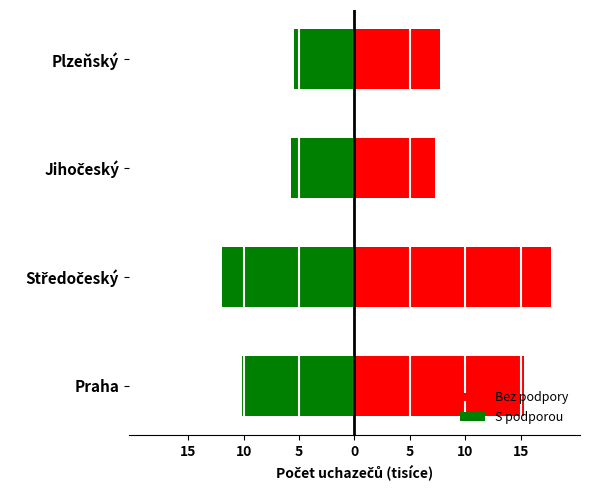

How many data points in Bez podpory are above 15?

2